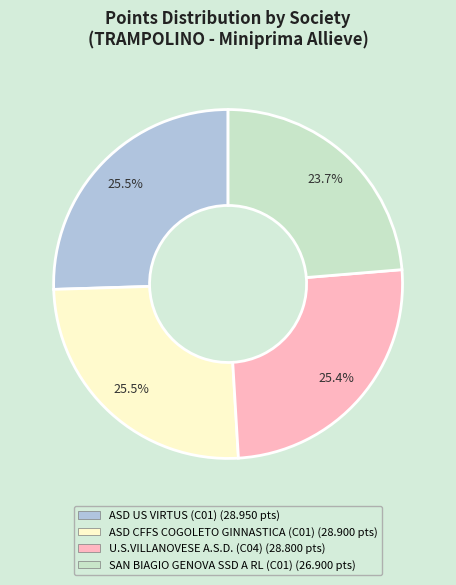

What percentage is the U.S.VILLANOVESE A.S.D. (C04) slice, to the nearest percent?

25%